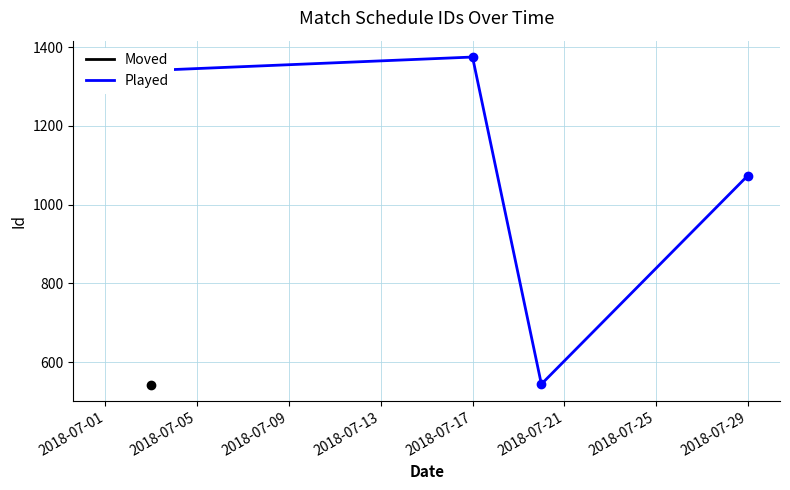

True or false: Played has a value of 1425 at 2018-07-29.

False